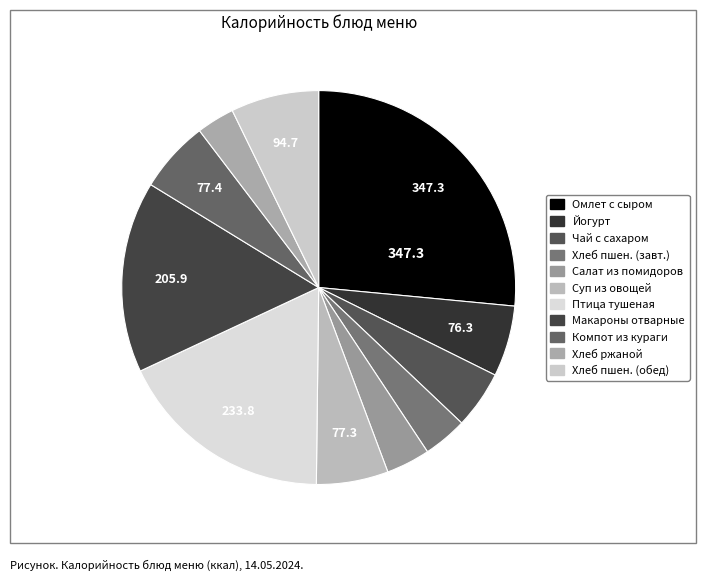

How many slices are in this pie chart?

11